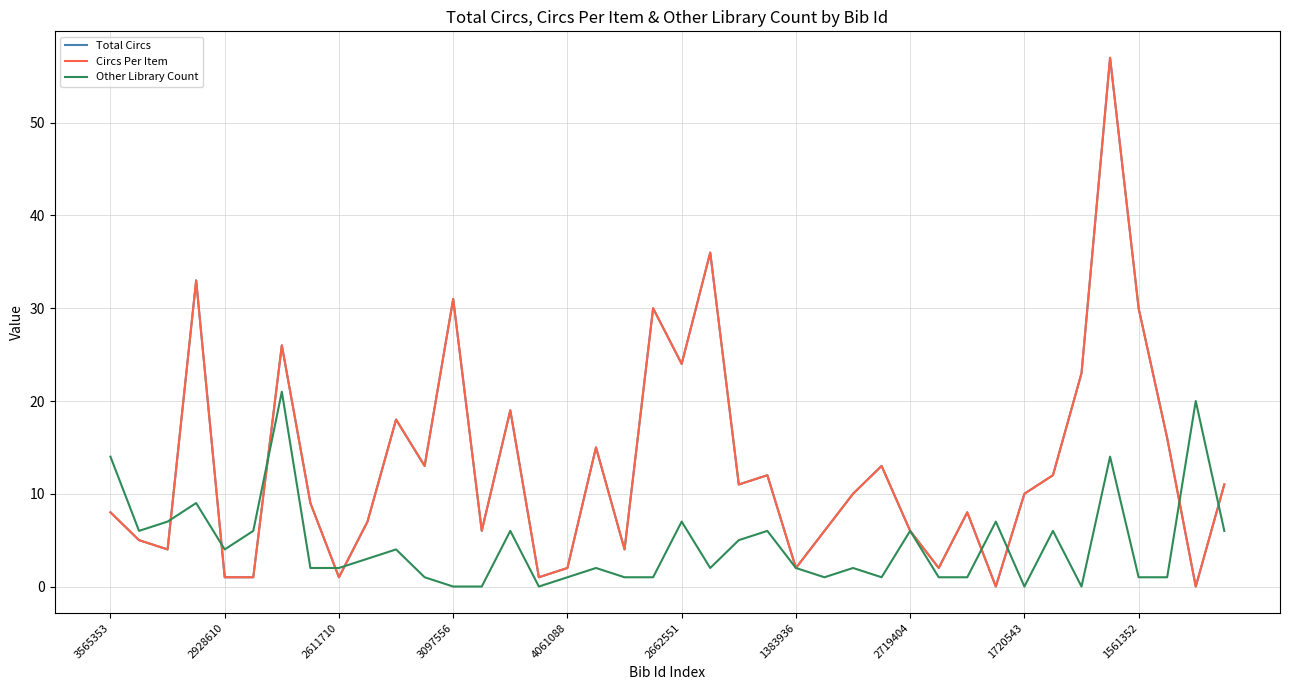

What is the maximum value shown in the chart?

57